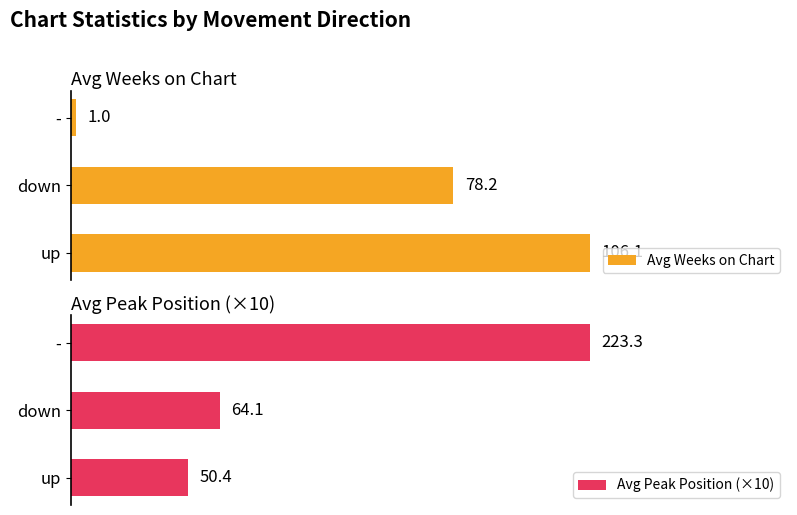

At which label does Avg Peak Position (×10) reach its minimum?

up